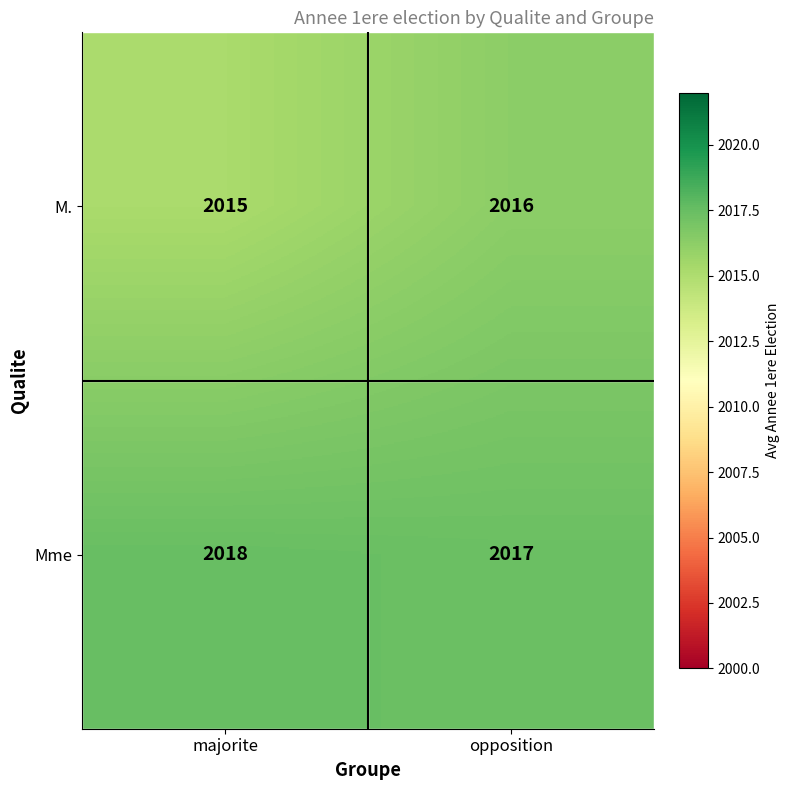

Rank the series at majorite from highest to lowest value.

Mme, M.